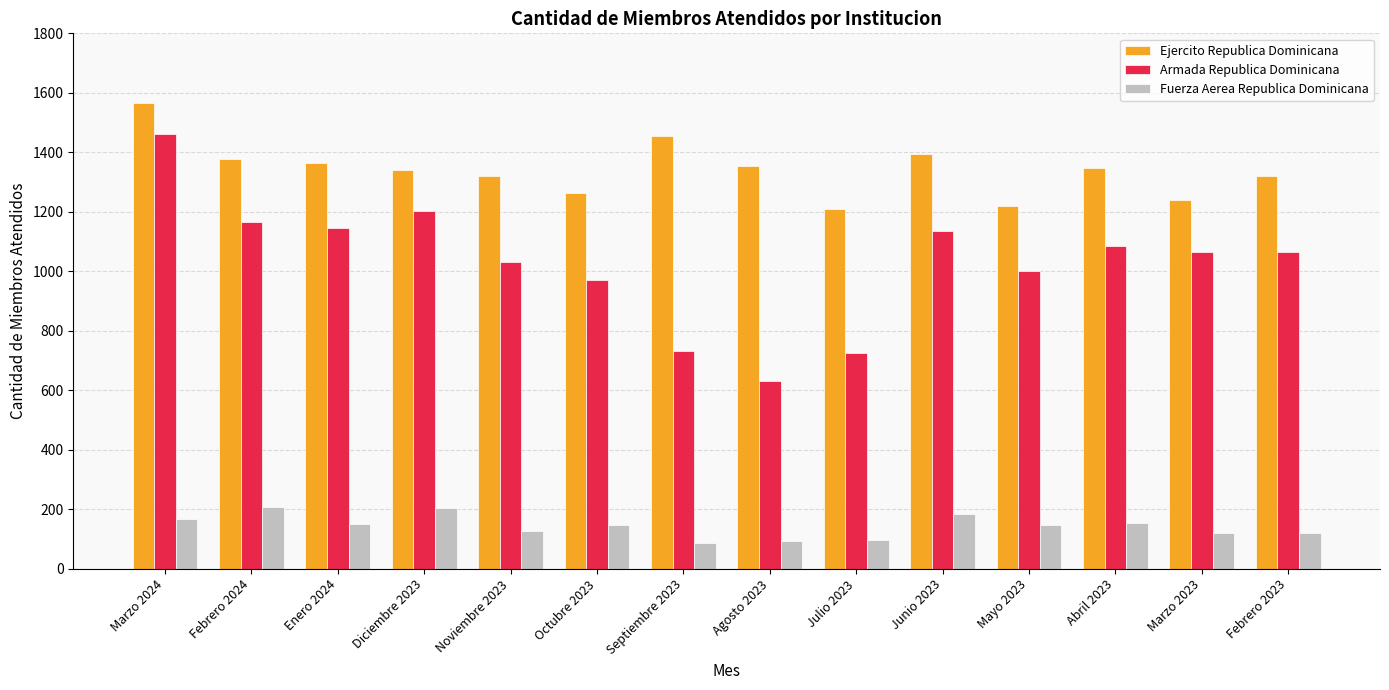

True or false: Fuerza Aerea Republica Dominicana has a value of 119 at Marzo 2023.

True